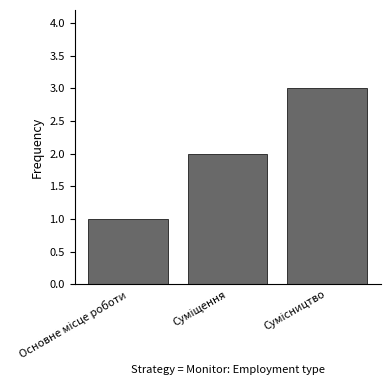

What is the greatest value displayed?

3